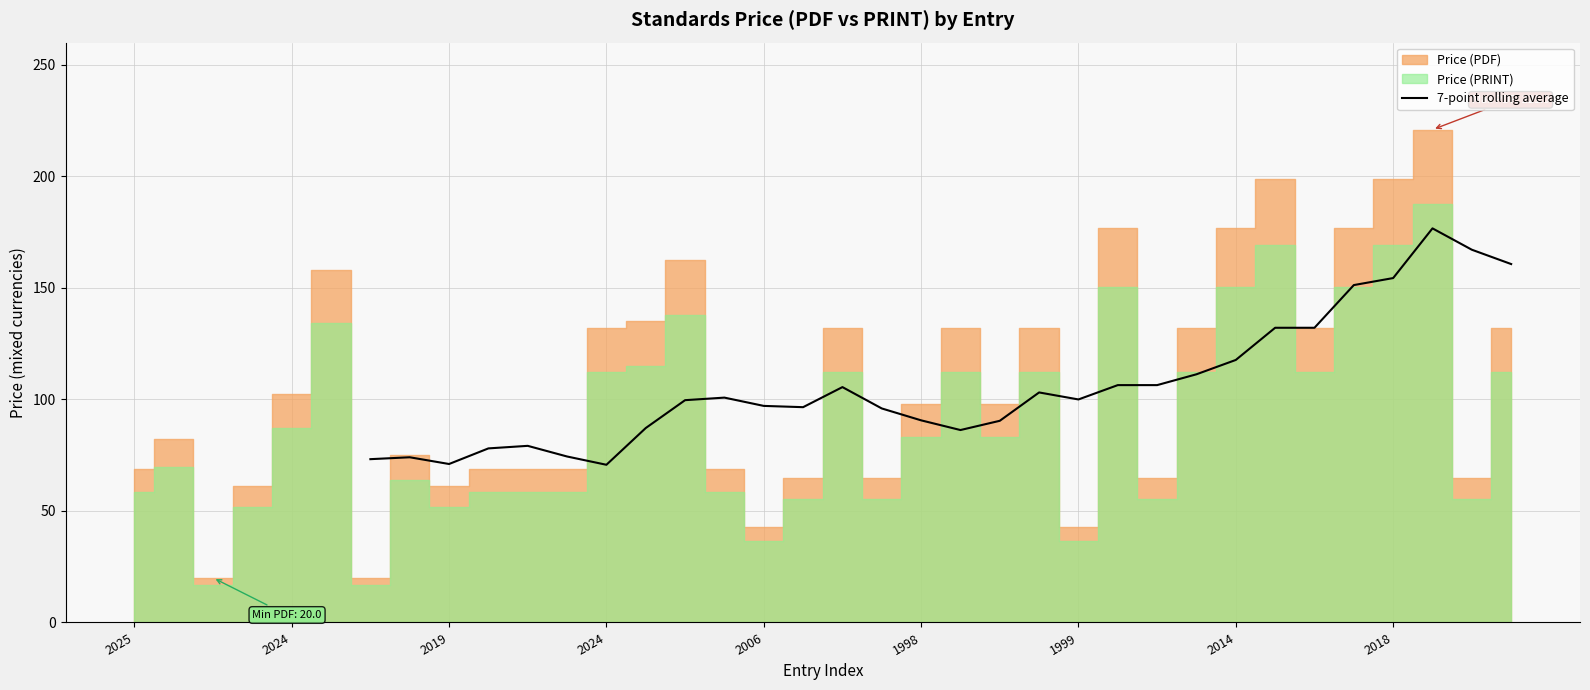

What is the maximum value for 7-point rolling average?

176.7